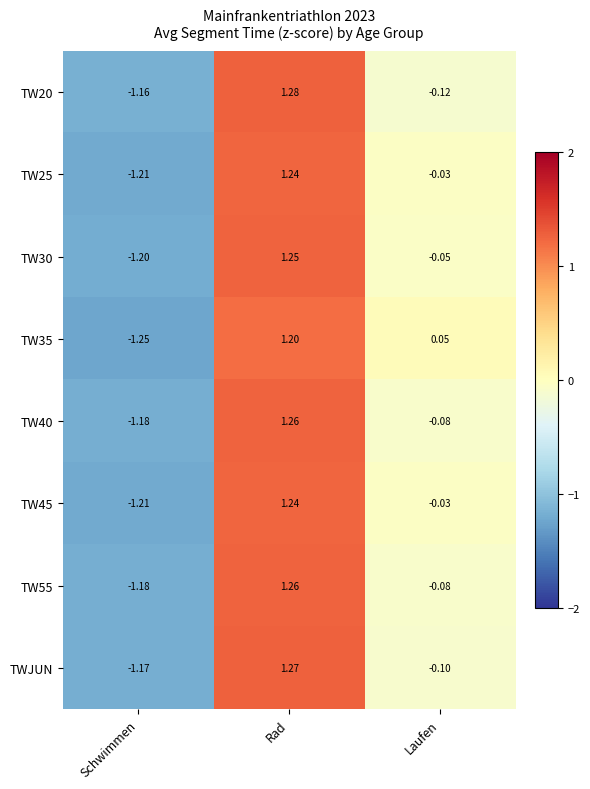

How many data points in TW45 are less than 0?

2